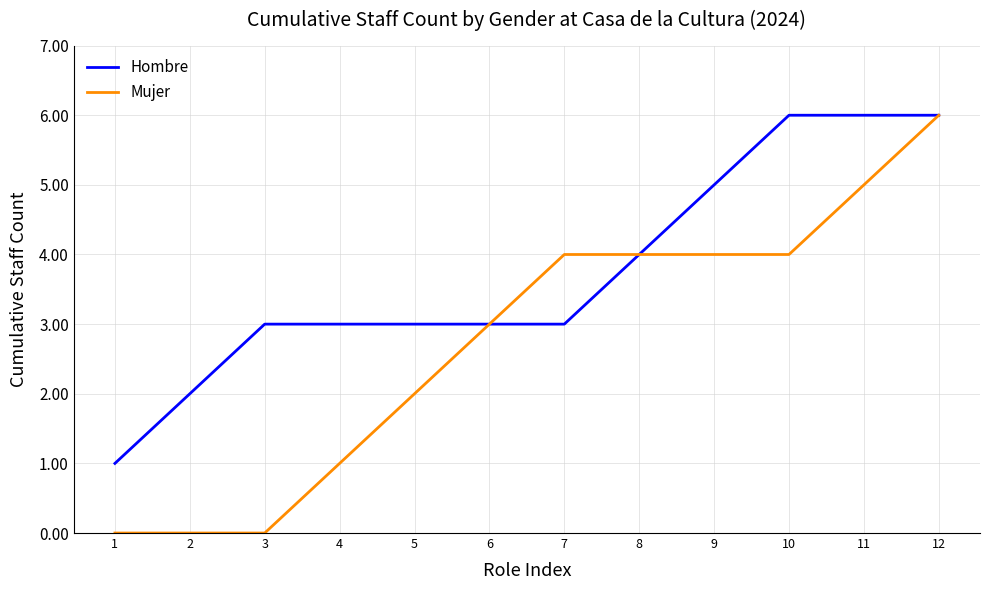

Where is Mujer nearest to the value 3?

6